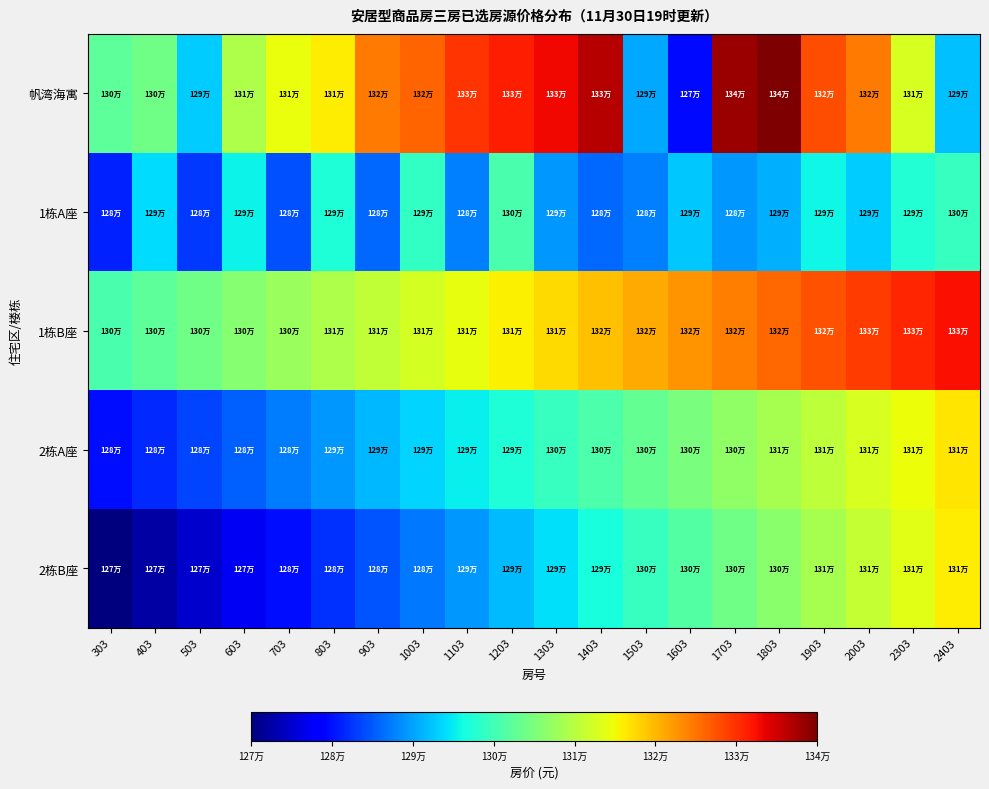

At which category is the sum across all series the highest?

1803